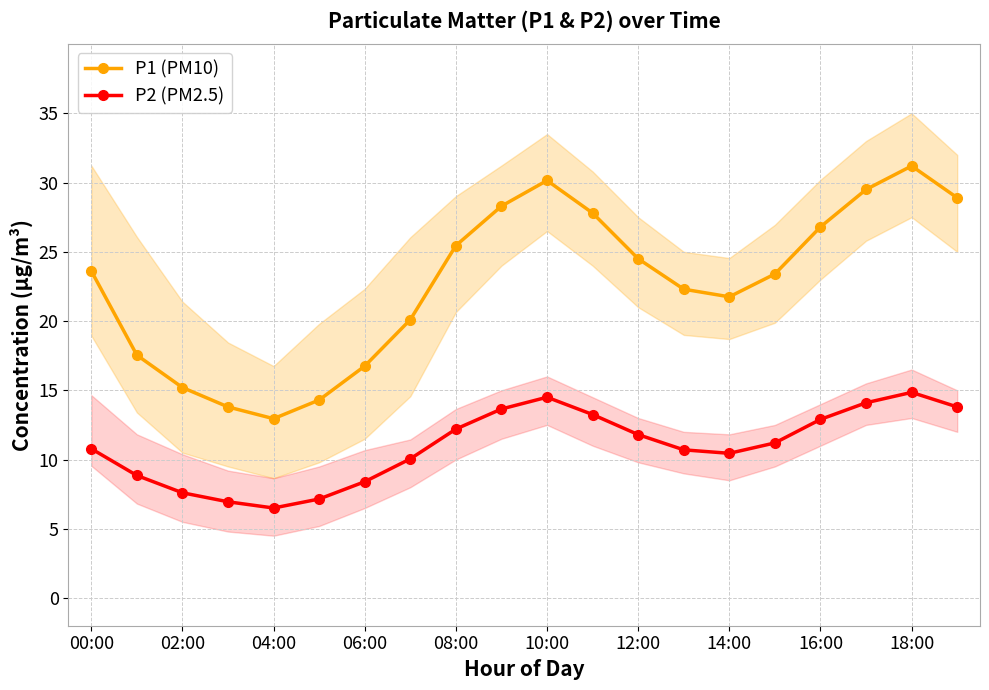

How many lines are shown in the chart?

2